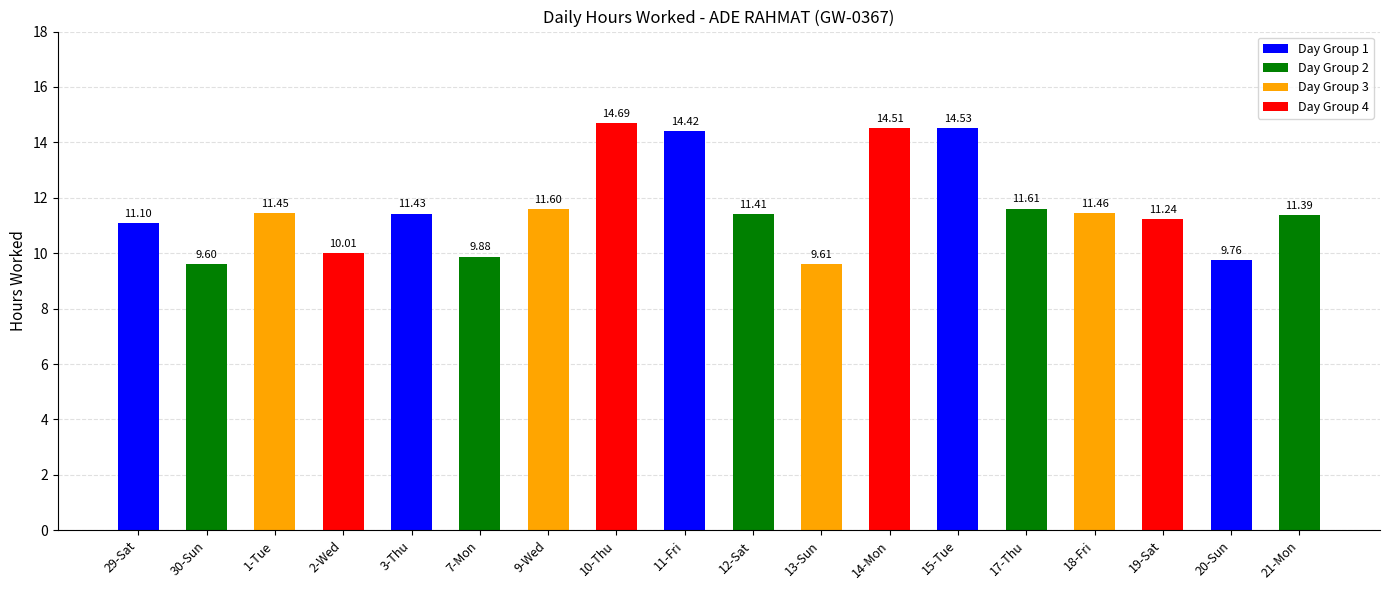

What is the change in value from 7-Mon to 14-Mon?

+4.6